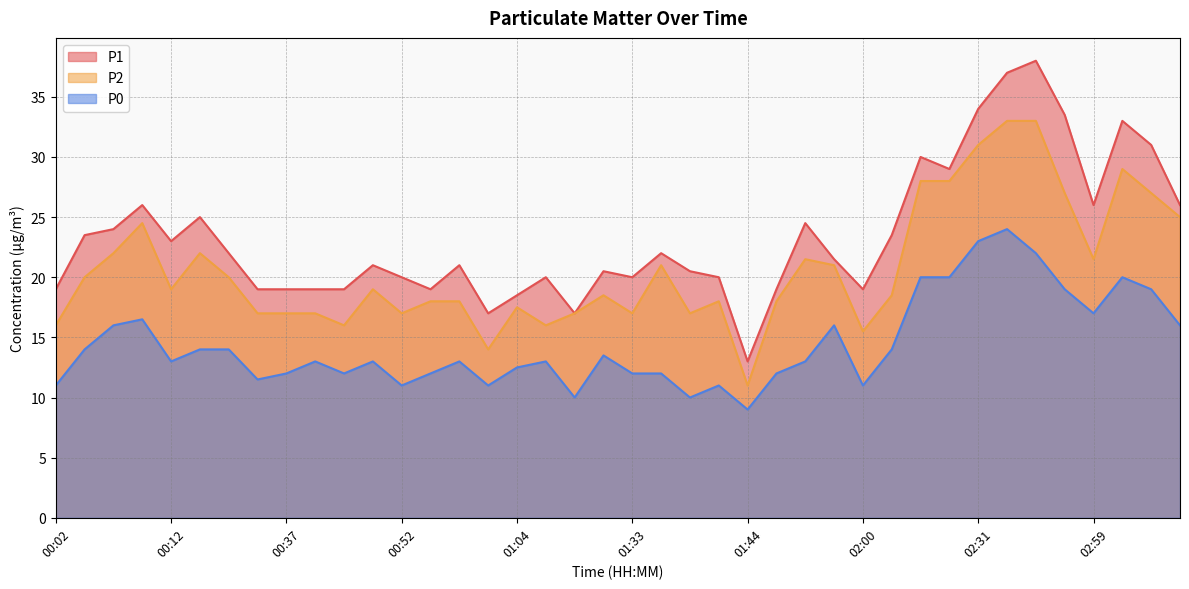

True or false: P2 and P1 intersect in this chart.

False